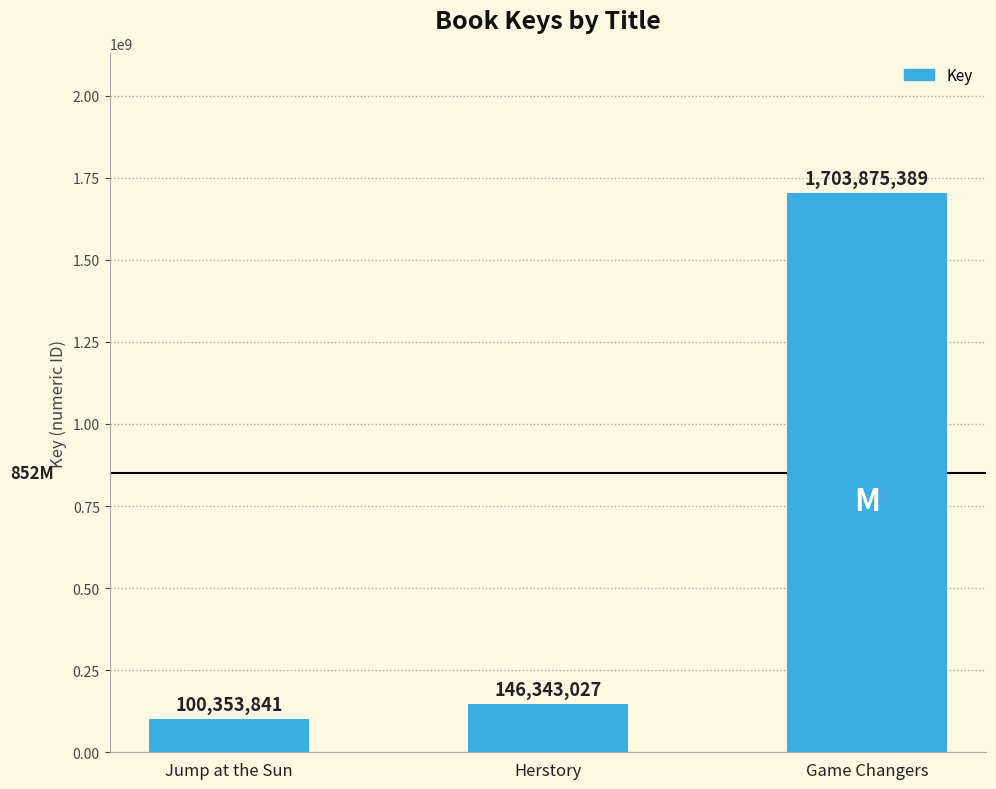

Which has a higher value, Jump at the Sun or Herstory?

Herstory